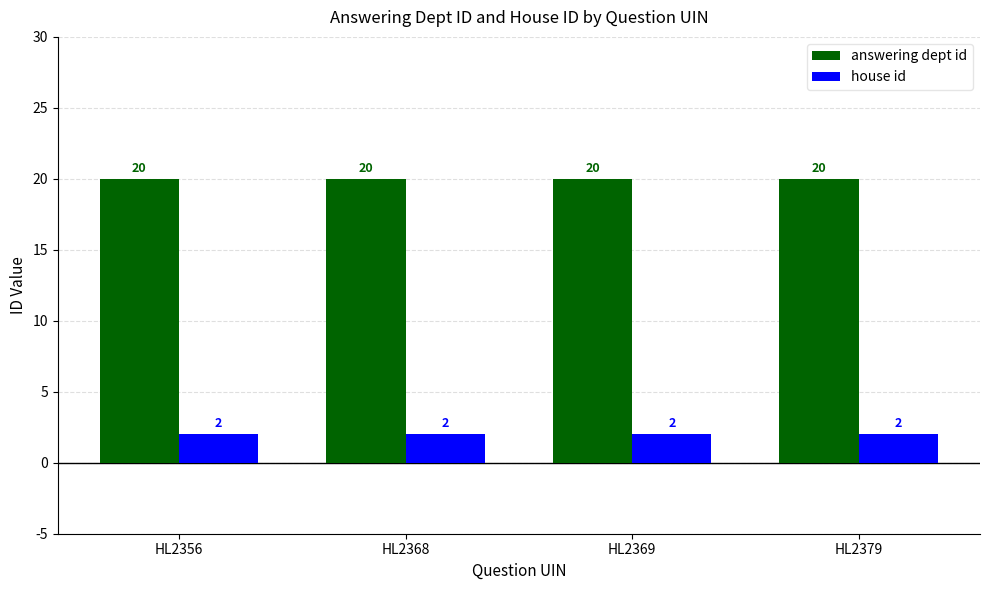

Does the chart contain stacked bars?

No